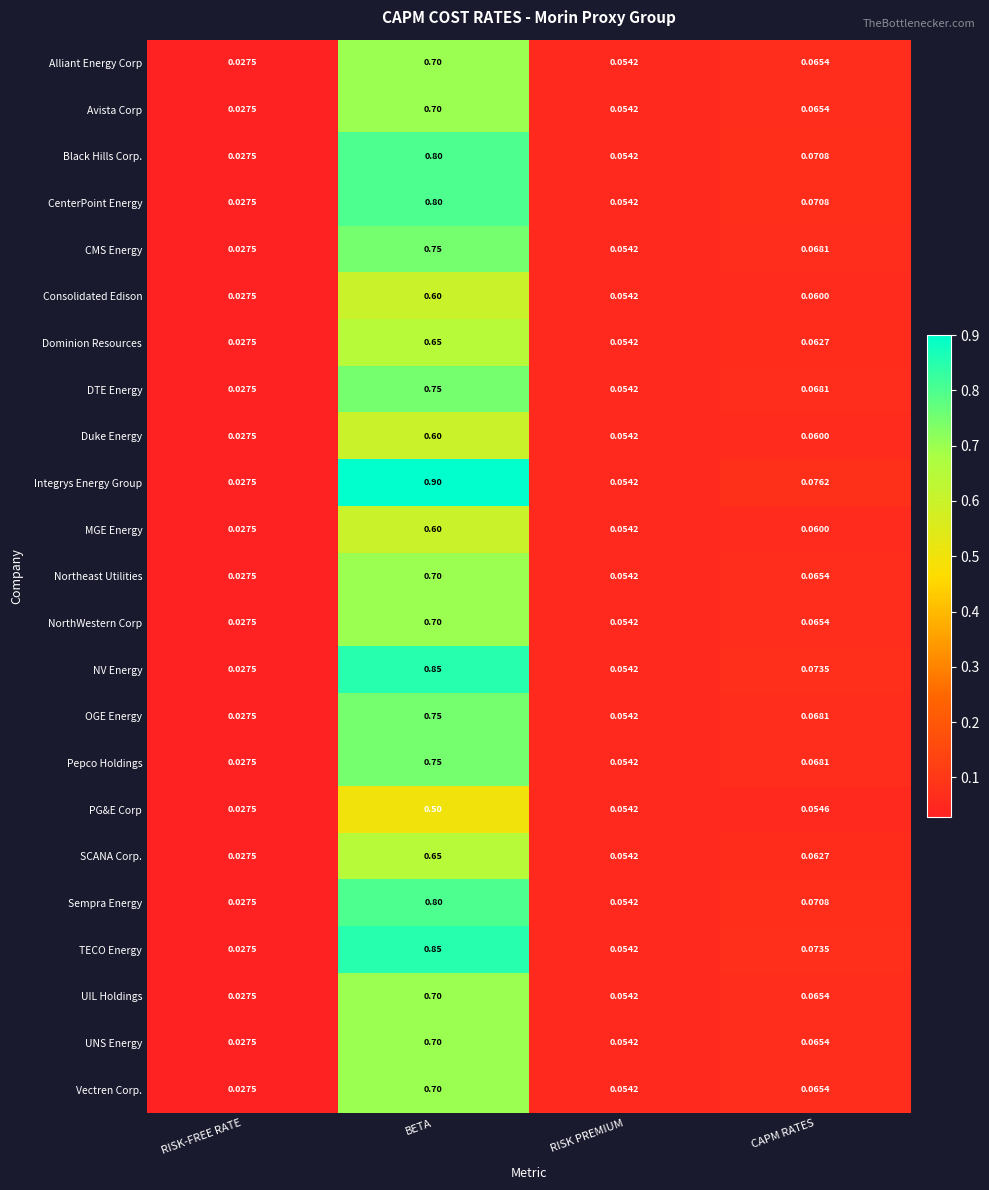

Which category has the lowest value across all series?

RISK-FREE RATE